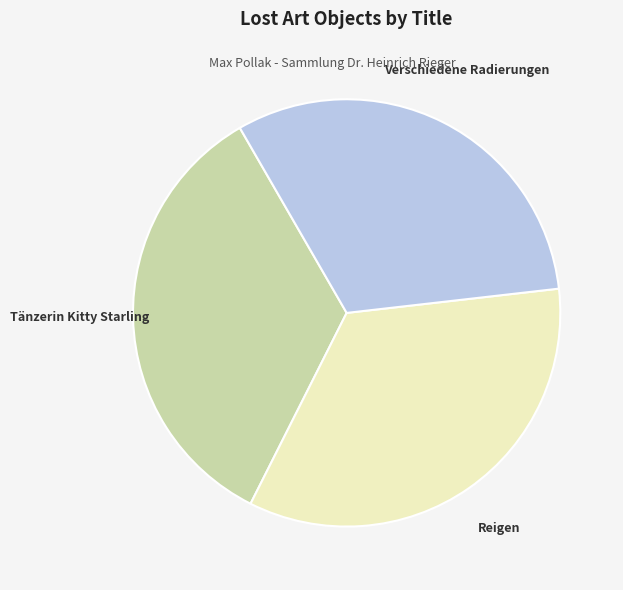

Do Verschiedene Radierungen and Reigen together represent more than half of the pie?

Yes